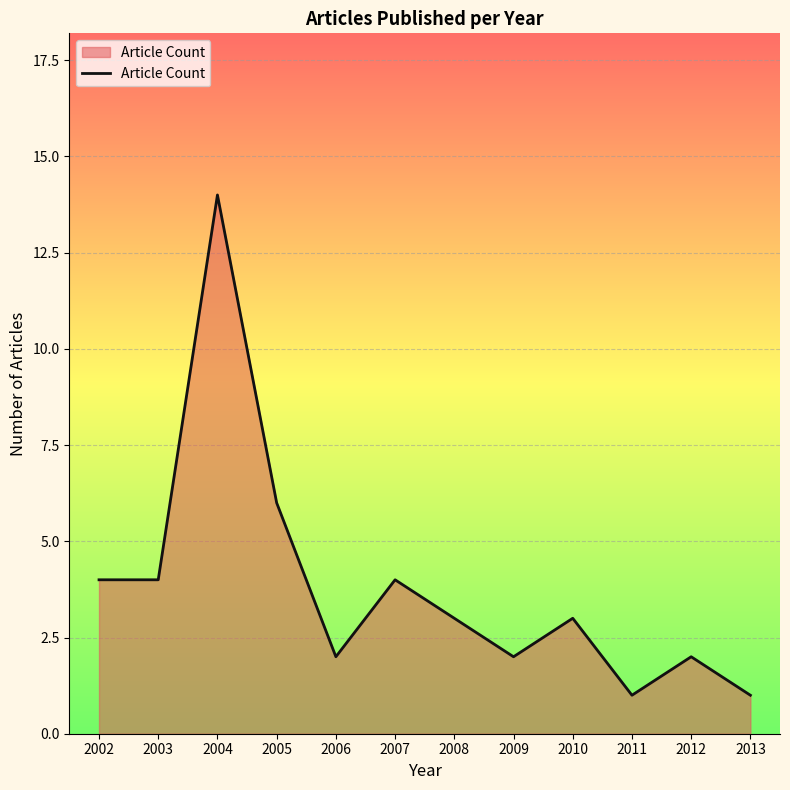

True or false: the data shows 6 at 2007.

False